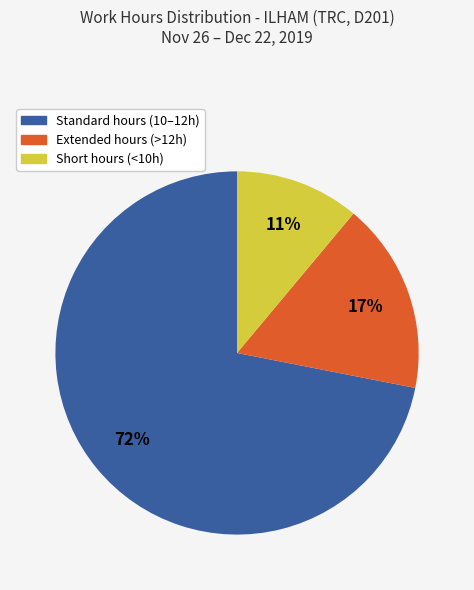

To the nearest percent, what is the average slice percentage?

33%